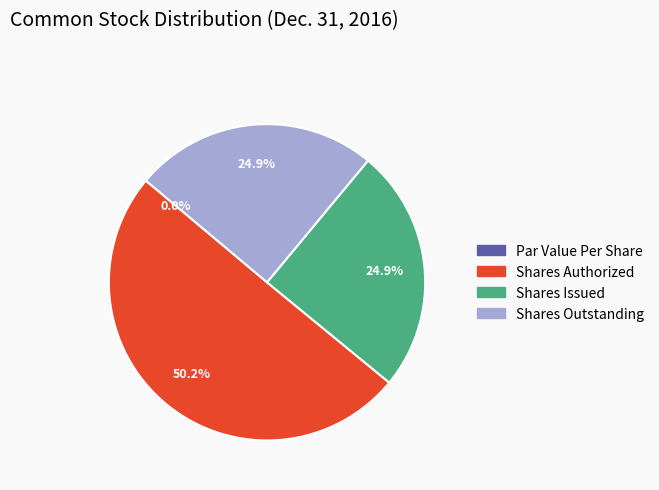

Does Common Stock, Shares Authorized represent more than half of the total?

Yes